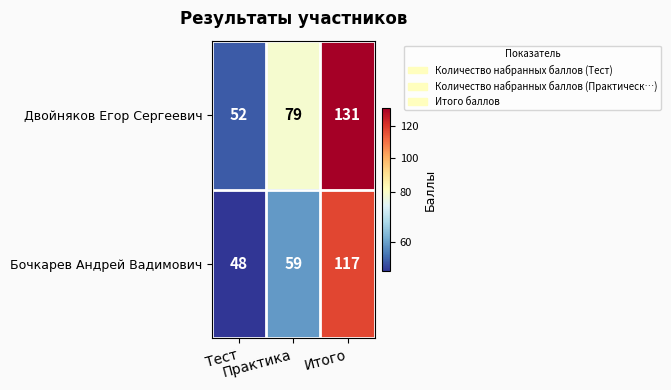

Which series has the widest spread of values?

Двойняков Егор Сергеевич